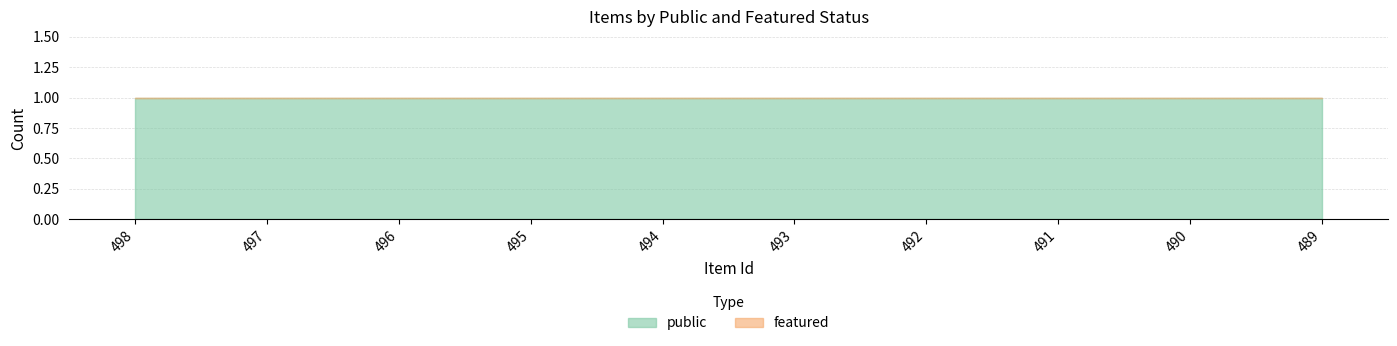

List the labels in order of public value, smallest first.

498, 497, 496, 495, 494, 493, 492, 491, 490, 489